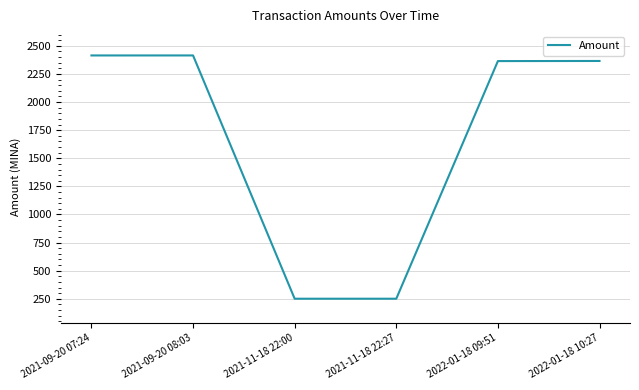

What is the greatest value displayed?

2414.5